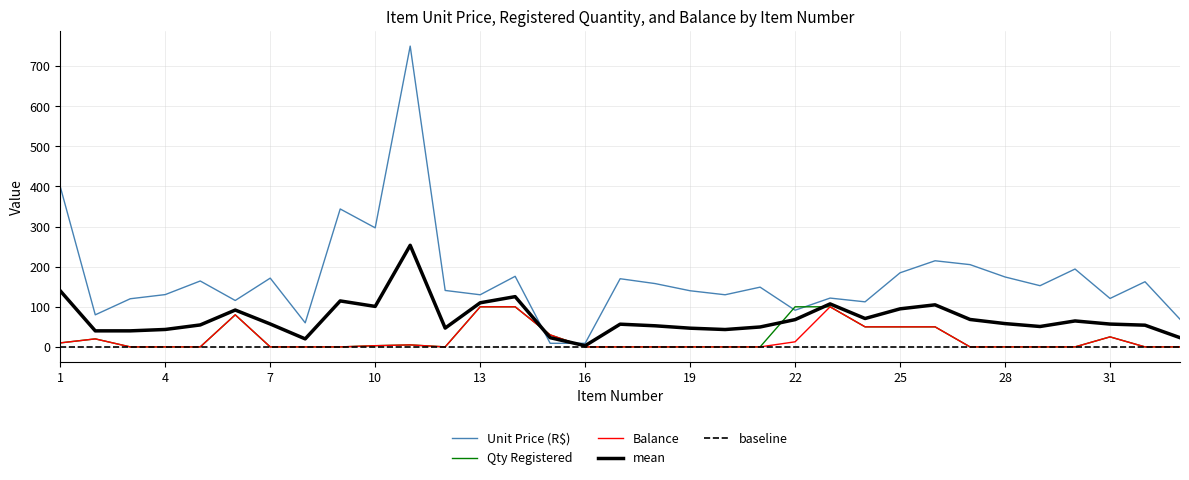

Which category has the highest value in the Balance series?

13